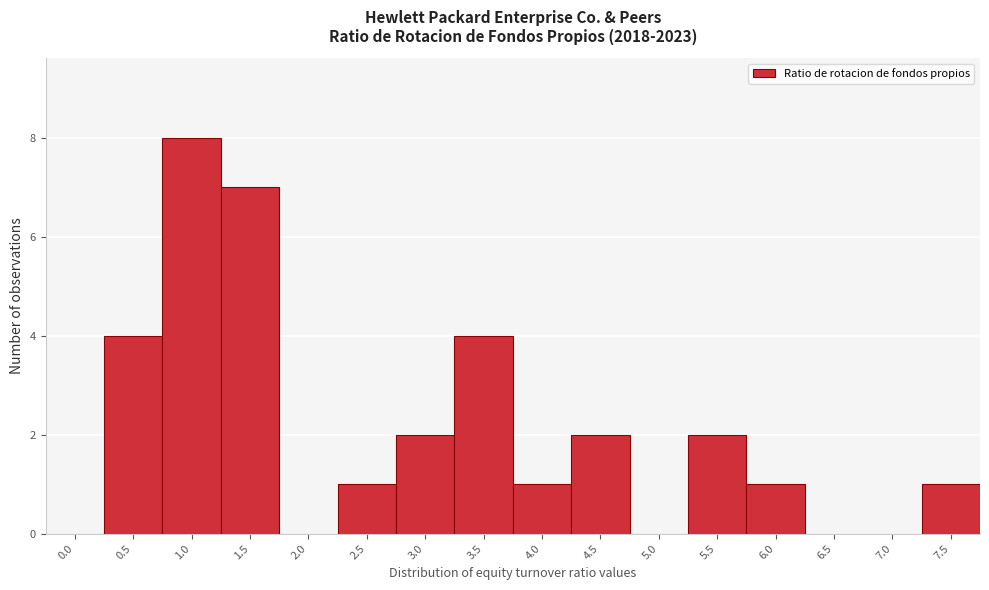

Reading right to left, what are all the values shown in this chart?

7.5=1	7.0=0	6.5=0	6.0=1	5.5=2	5.0=0	4.5=2	4.0=1	3.5=4	3.0=2	2.5=1	2.0=0	1.5=7	1.0=8	0.5=4	0.0=0